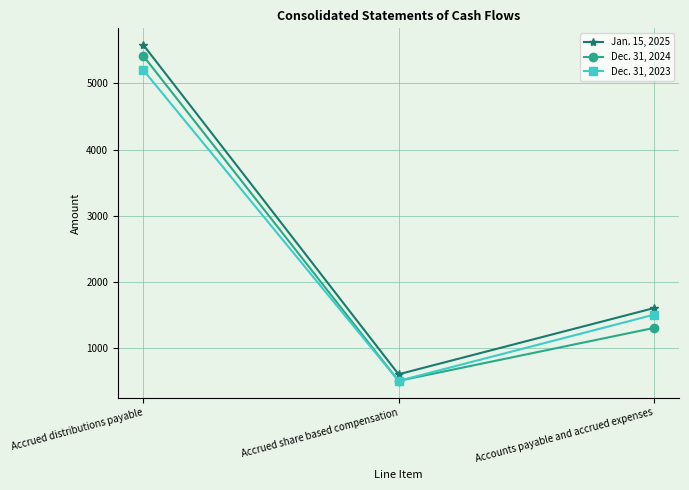

Is it true that Jan. 15, 2025 equals 993 at Accounts payable and accrued expenses?

False